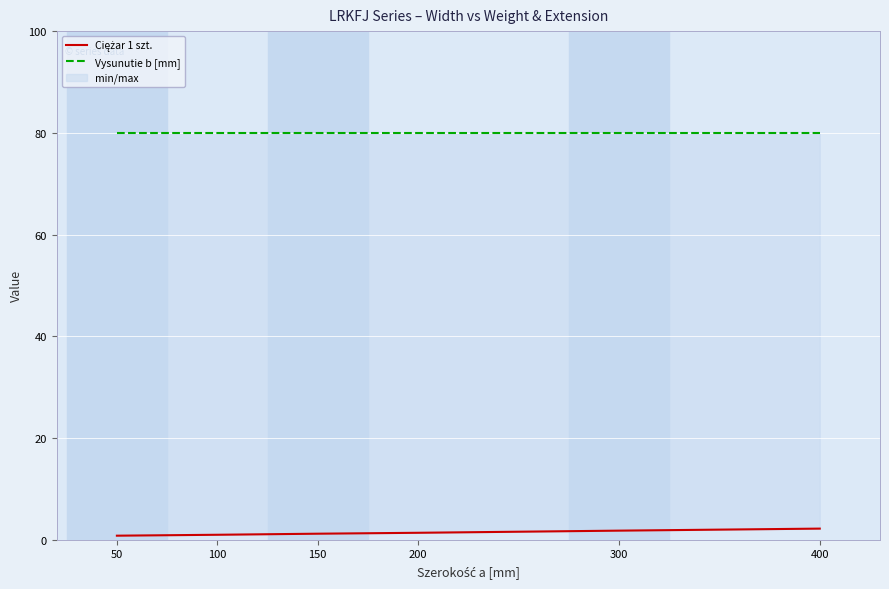

Reading left to right, what are all the values shown in this chart?

Ciężar 1 szt.: 50=0.8	100=1.0	150=1.2	200=1.4	300=1.8	400=2.2
Vysunutie b [mm]: 50=80.0	100=80.0	150=80.0	200=80.0	300=80.0	400=80.0